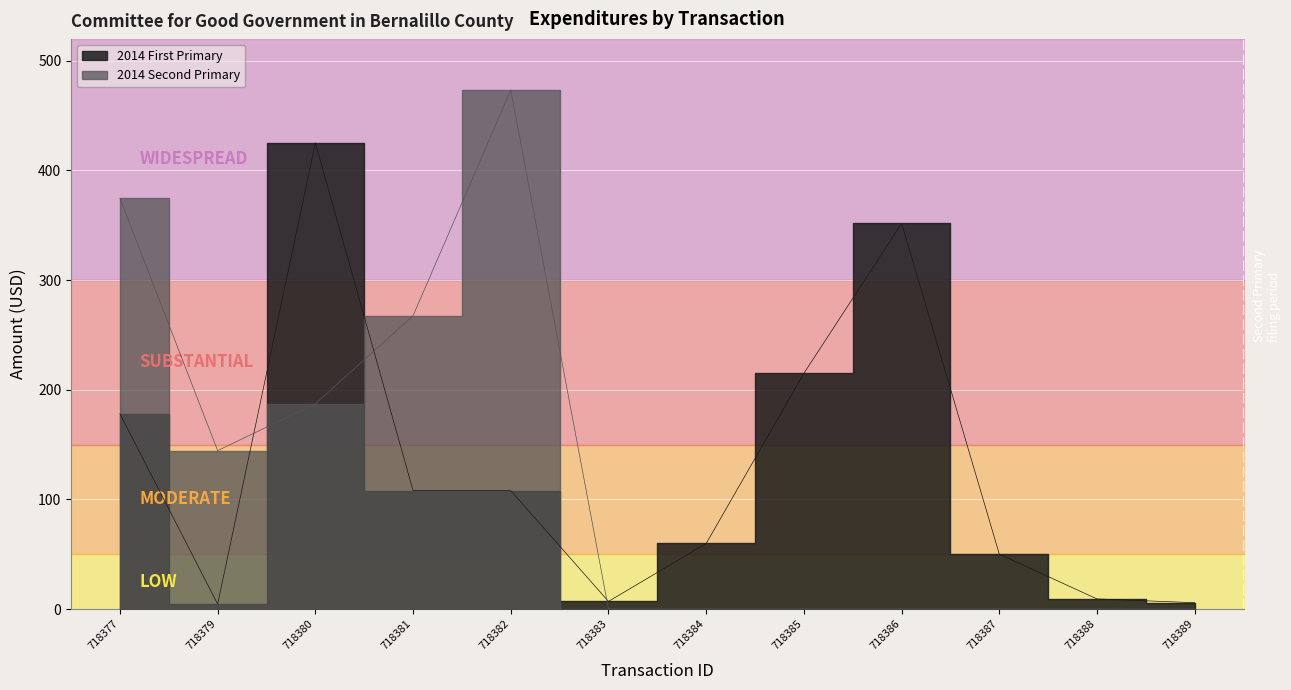

At which label does 2014 Second Primary reach its peak?

718382